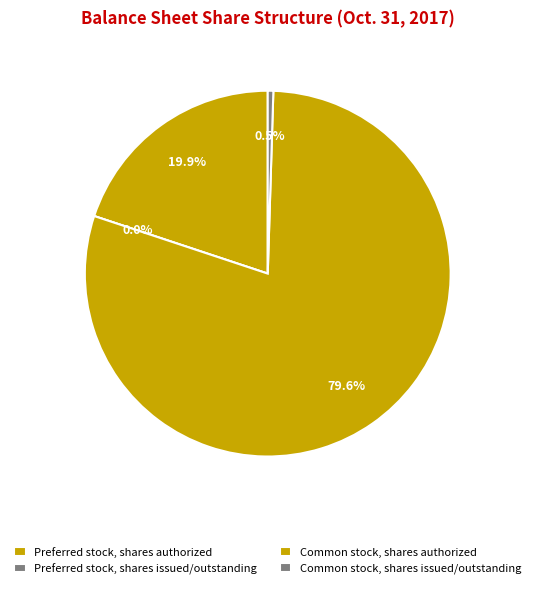

What percentage is NOT represented by Common stock, shares issued/outstanding?

99.5%